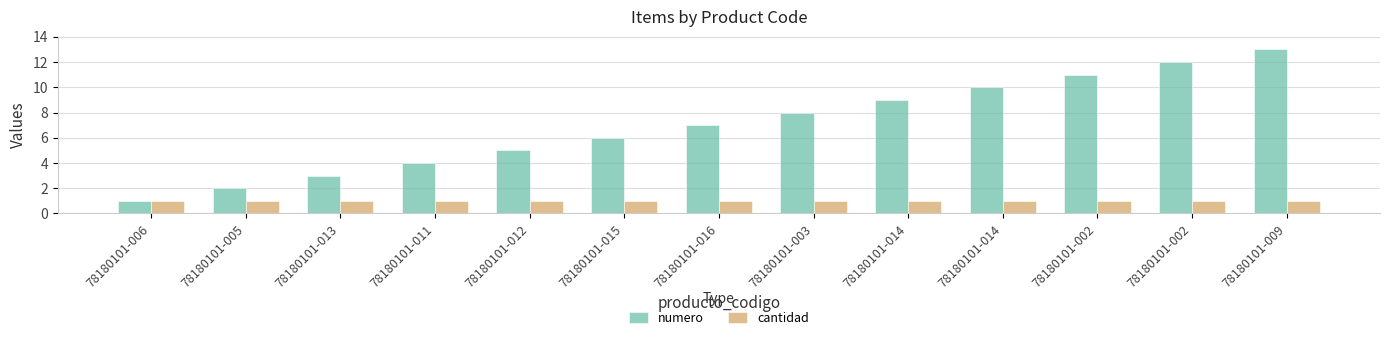

Which label corresponds to the largest value in the chart?

78180101-009